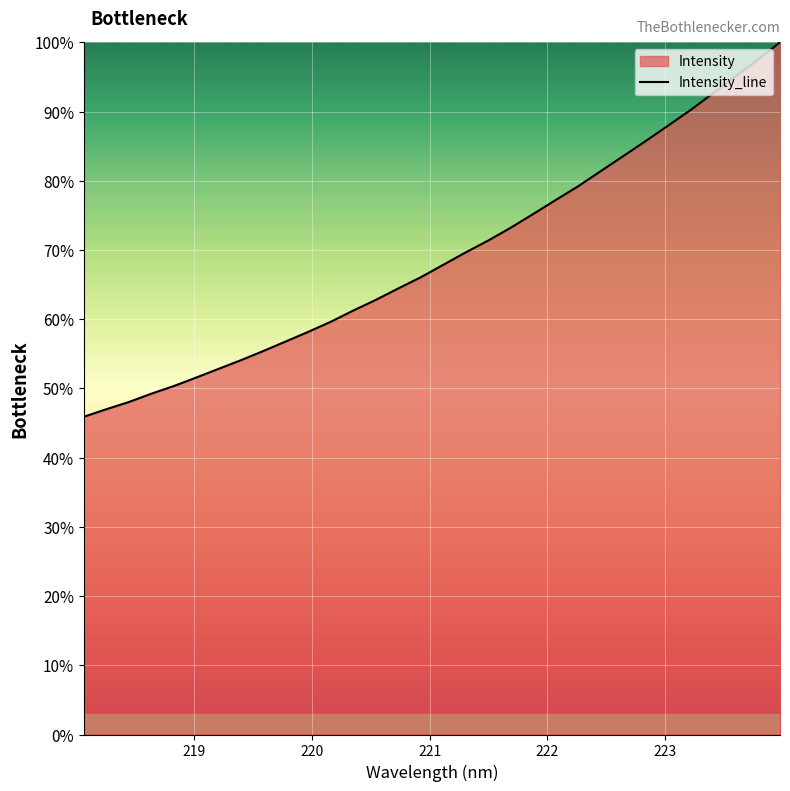

Reading left to right, extract all data points from this chart.

45.9	47.0	48.0	49.2	50.3	51.6	52.8	54.1	55.4	56.8	58.2	59.7	61.3	62.8	64.5	66.1	67.9	69.7	71.4	73.2	75.2	77.2	79.2	81.4	83.5	85.7	87.9	90.2	92.6	95.0	97.4	100.0